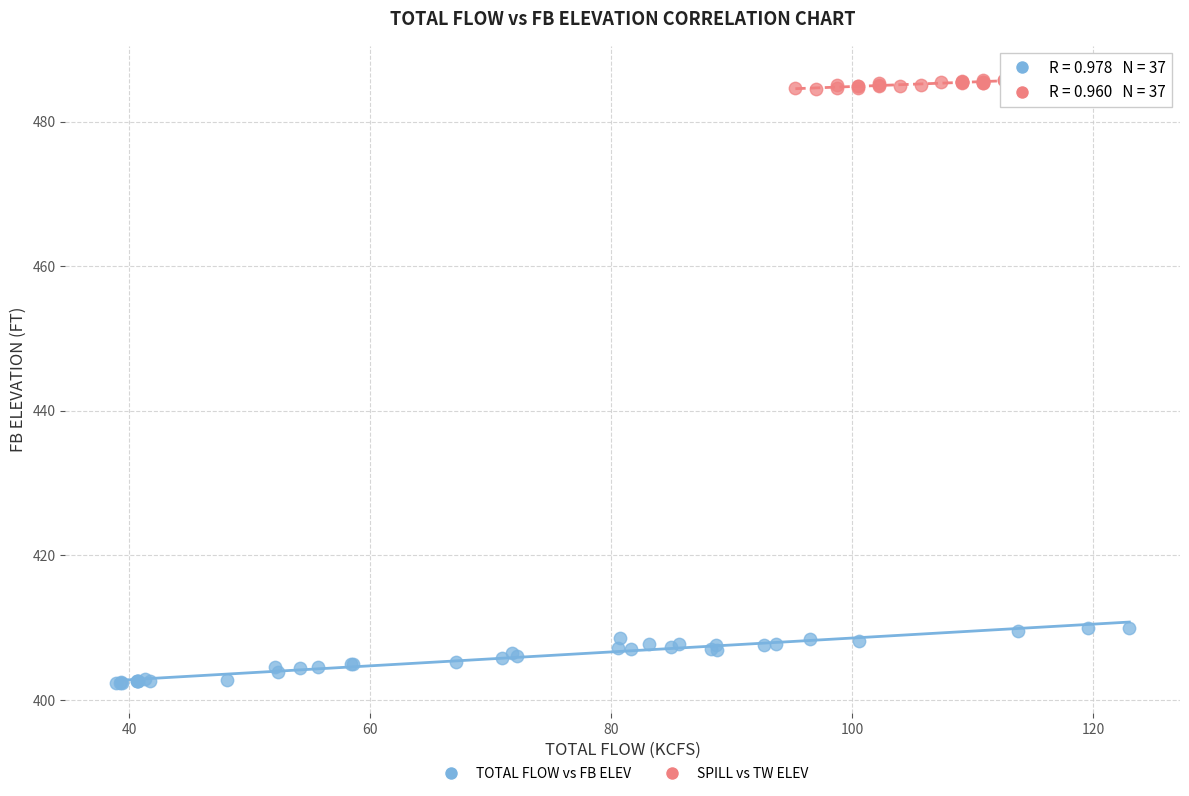

Which series reaches the maximum Y coordinate?

SPILL vs TW ELEV